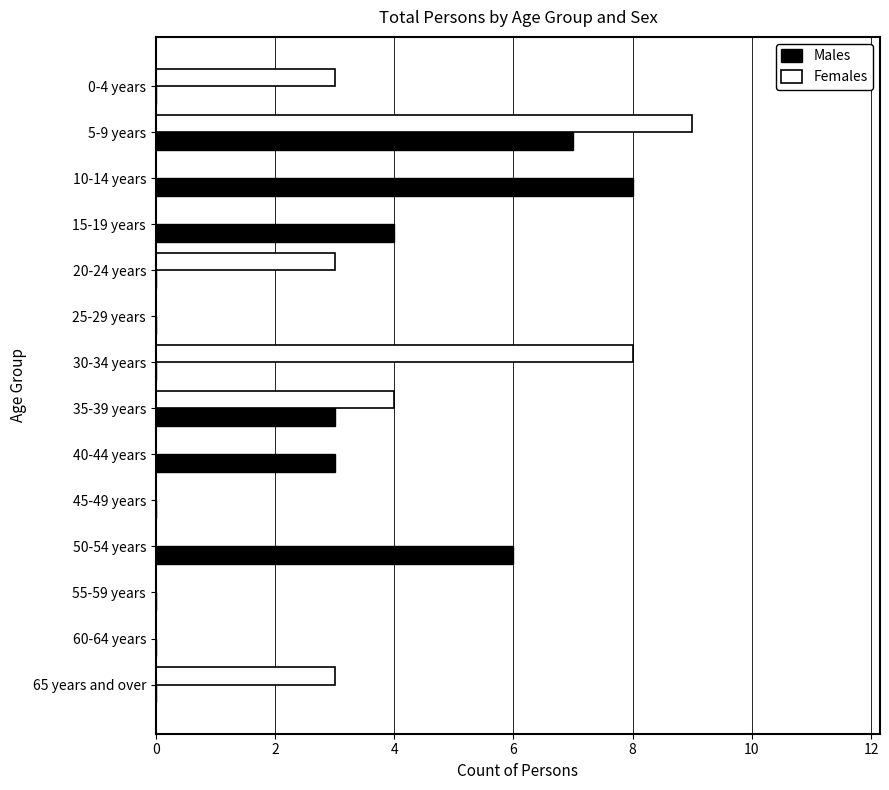

What is the sum of the Females values at 65 years and over and 30-34 years?

11